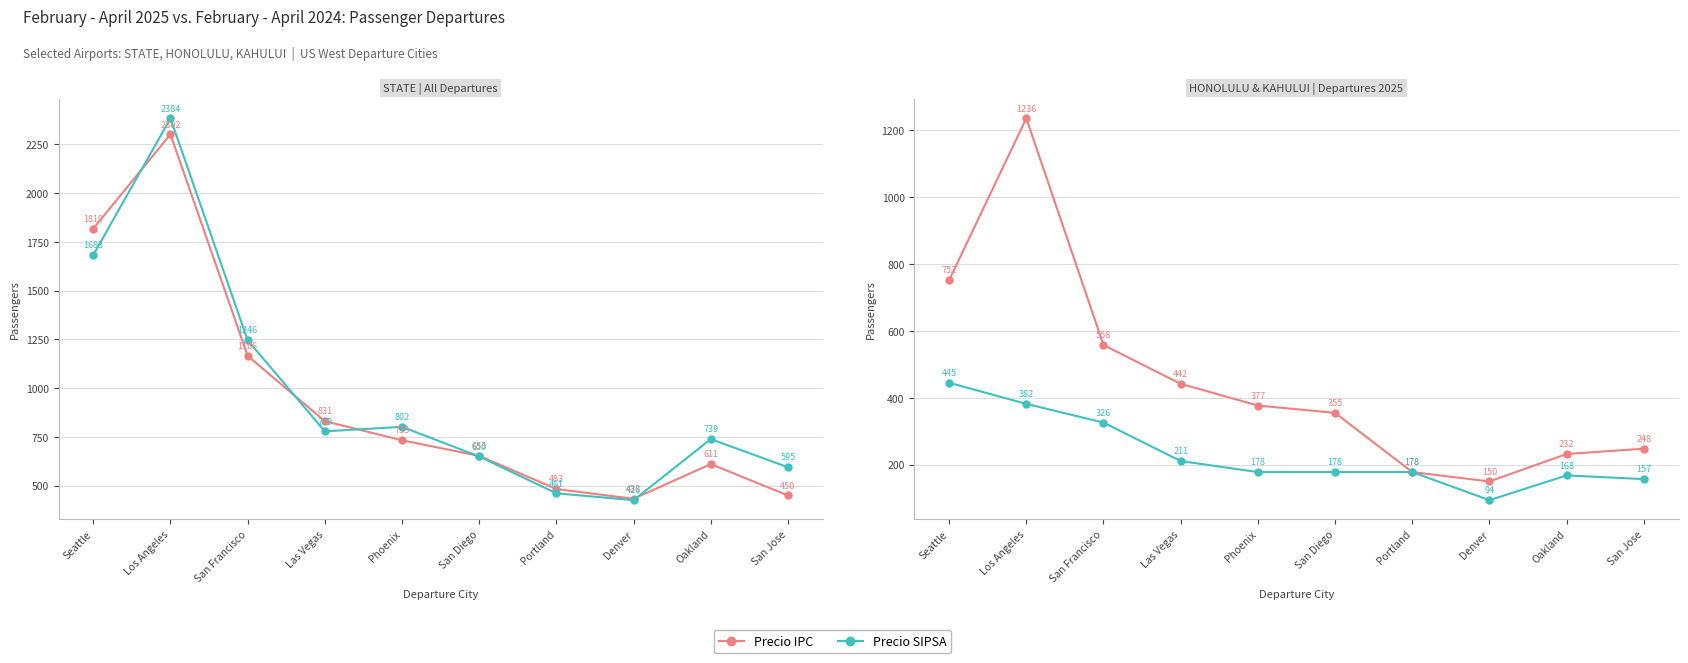

True or false: Precio SIPSA has more than 1 points higher than both neighbors.

False